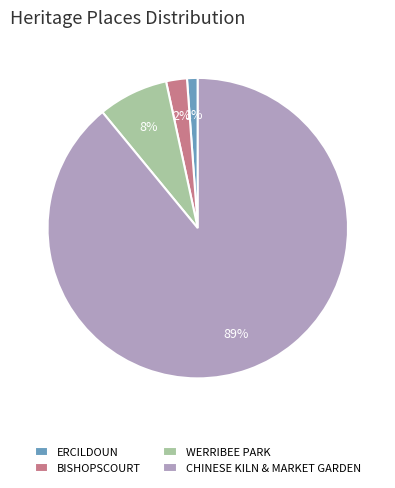

True or false: BISHOPSCOURT accounts for 2% of the total.

True